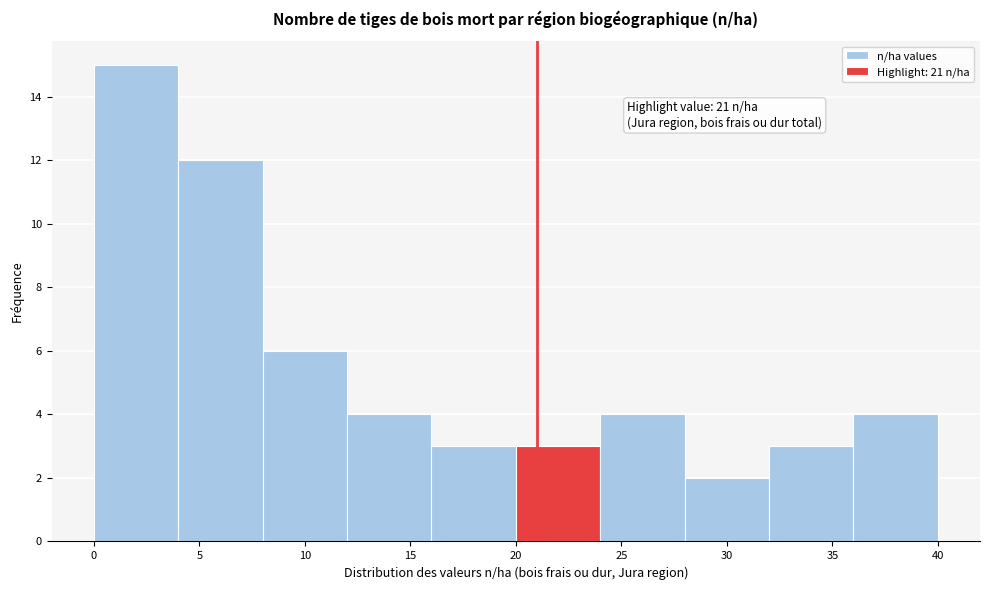

Over which range of the x-axis is the bar tallest?

0 to 4